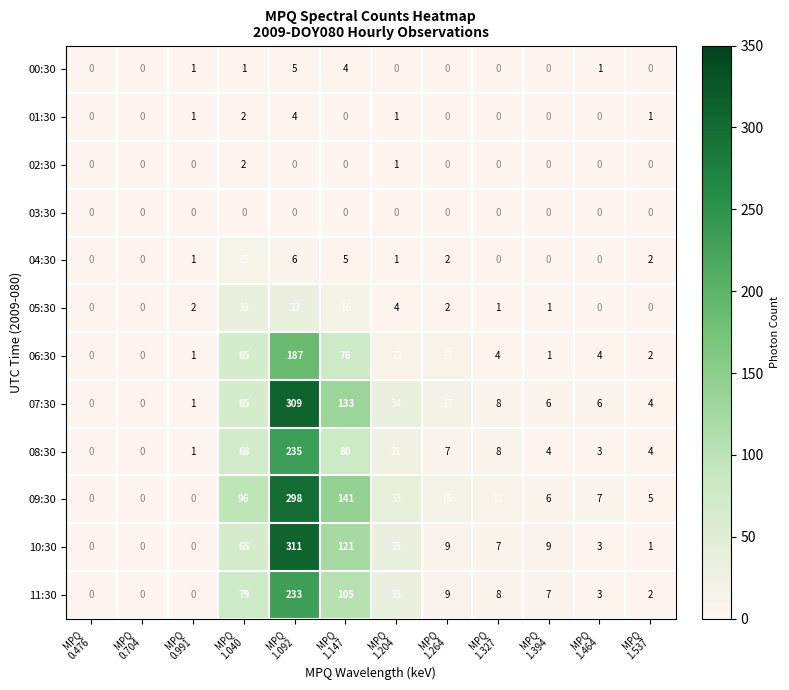

Which series has the largest total across all categories?

09:30